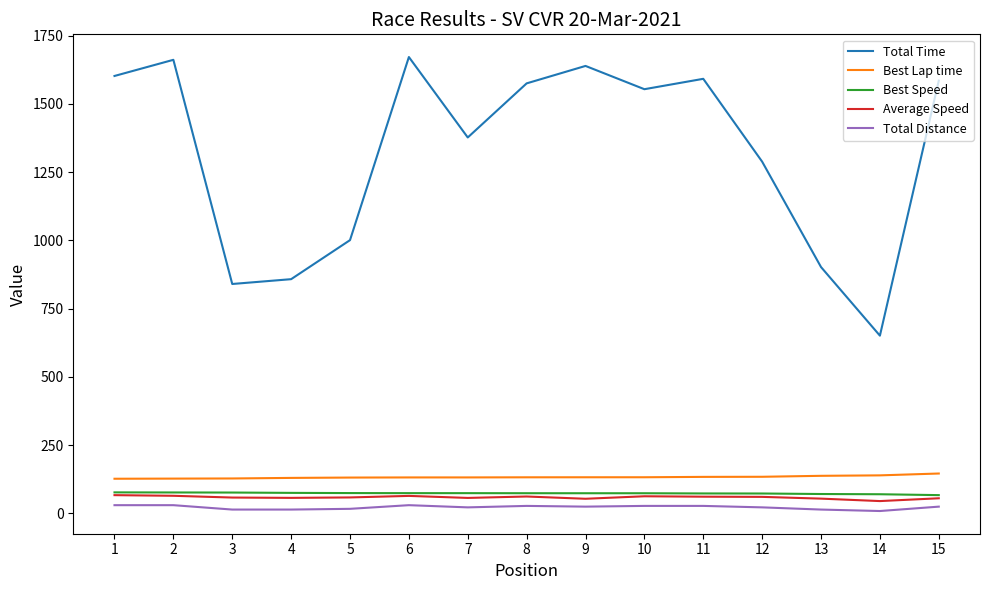

What is the lowest value of the Average Speed series?

44.5